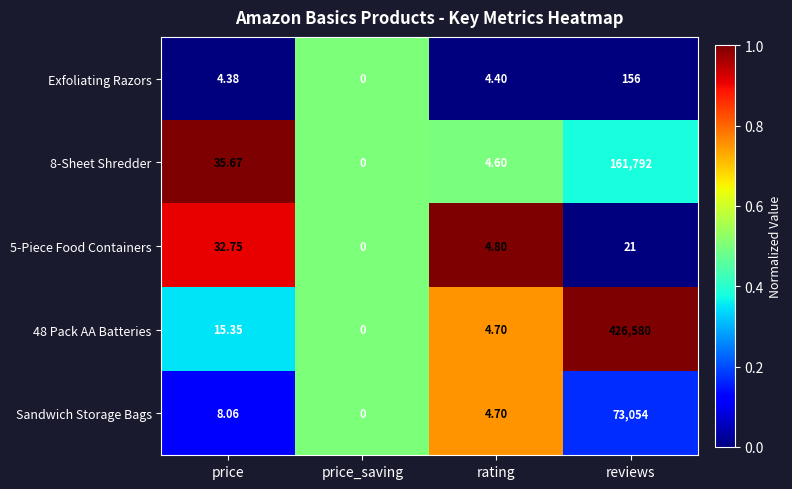

List the labels in order of Exfoliating Razors value, largest first.

reviews, rating, price, price_saving